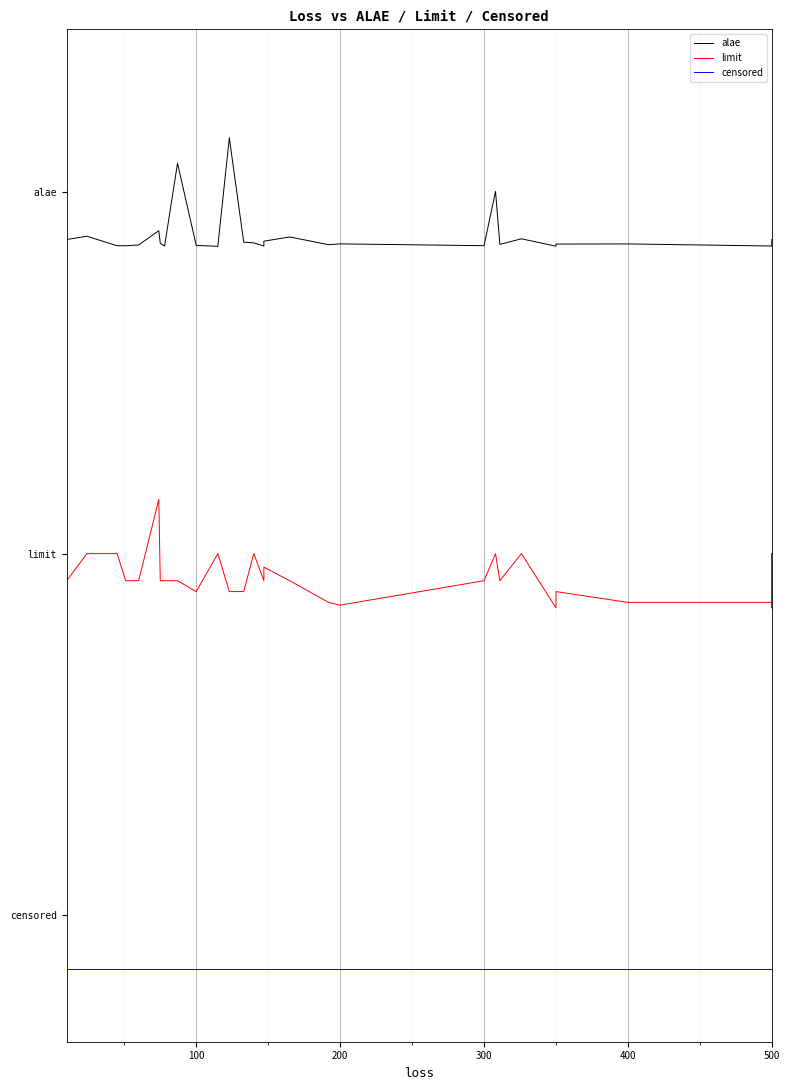

Is it true that limit equals 1.3 at 500?

True